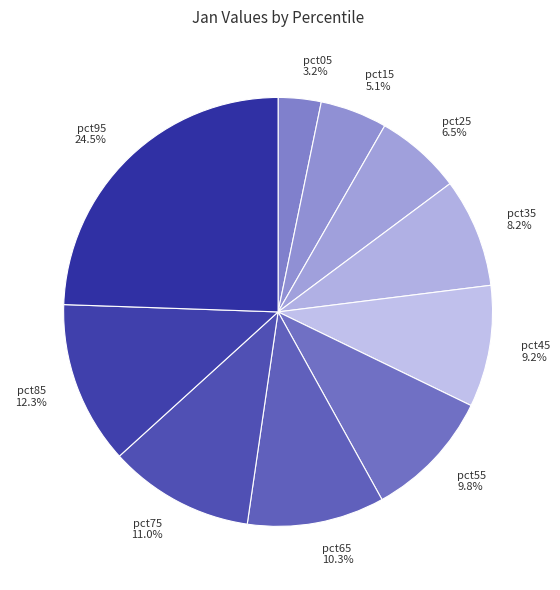

Which category has the biggest portion of the pie?

pct95